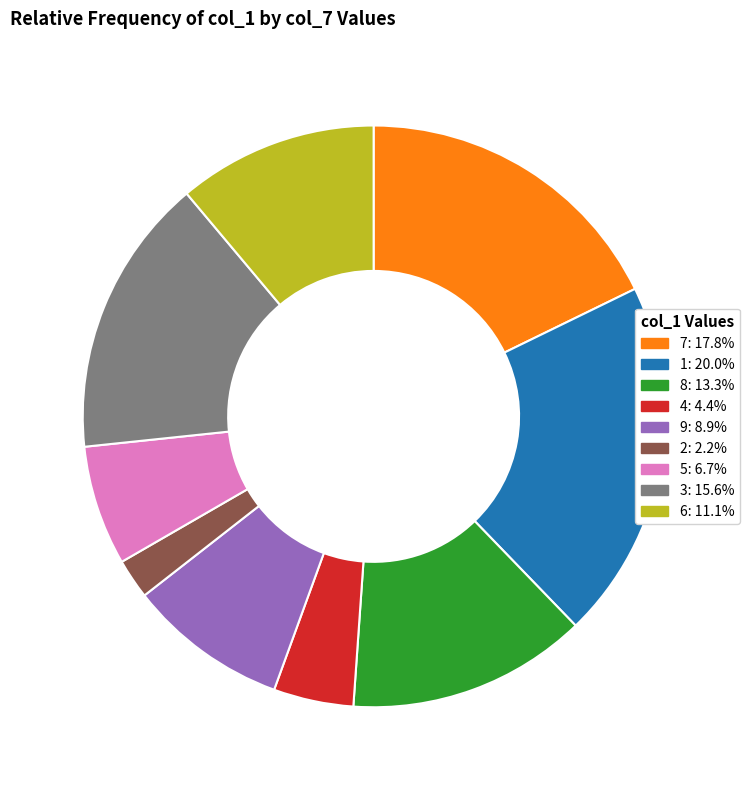

Is it true that 2 is 2% of the pie?

True